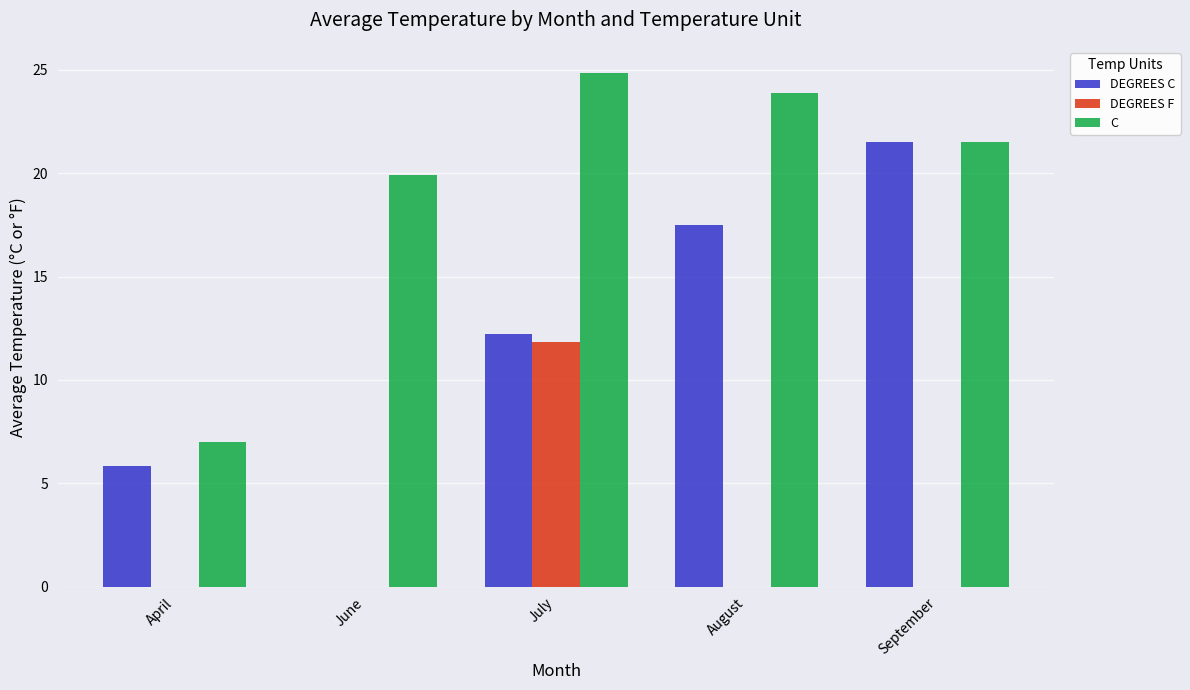

How many groups of bars are there?

5